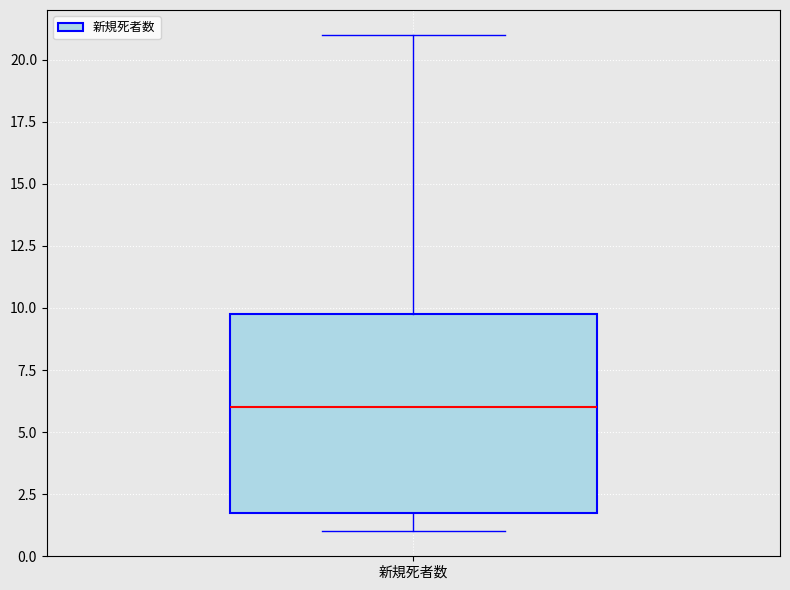

Where is the lower edge of the box for 新規死者数 on the y-axis? The values are not printed on the chart, so give them approximately, as read against the axis.

2